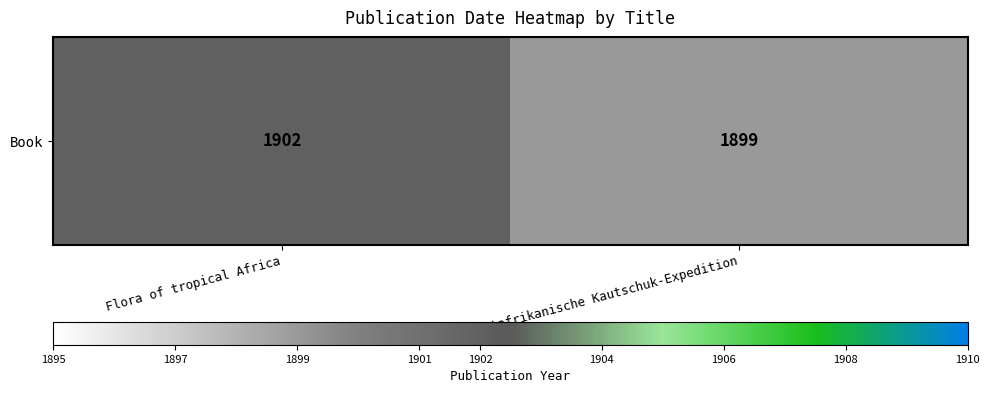

At which category does the chart reach its peak across all series?

Flora of tropical Africa